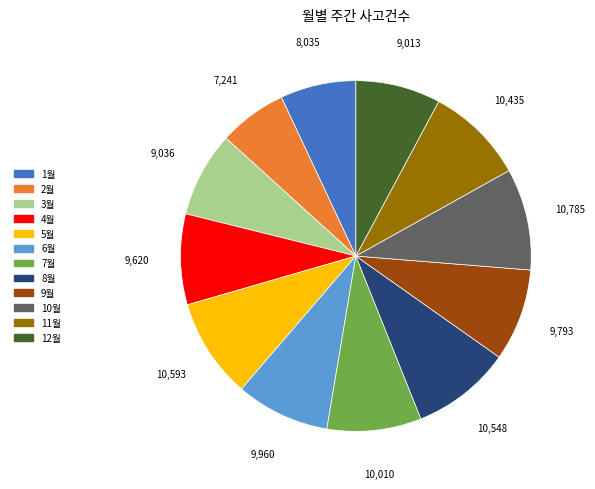

Does 2월 account for over 50% of the chart?

No